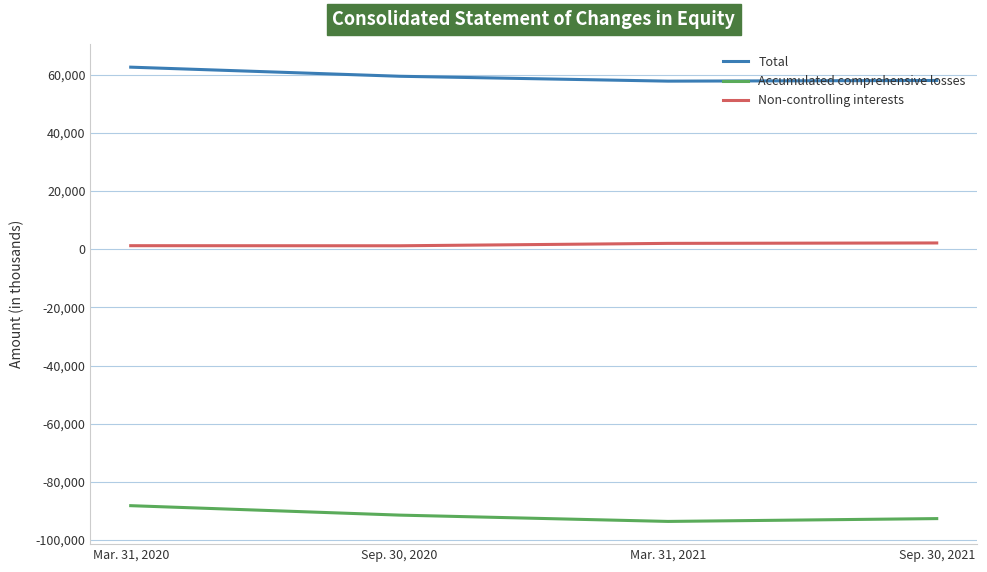

True or false: Accumulated comprehensive losses has more than 2 points higher than both neighbors.

False